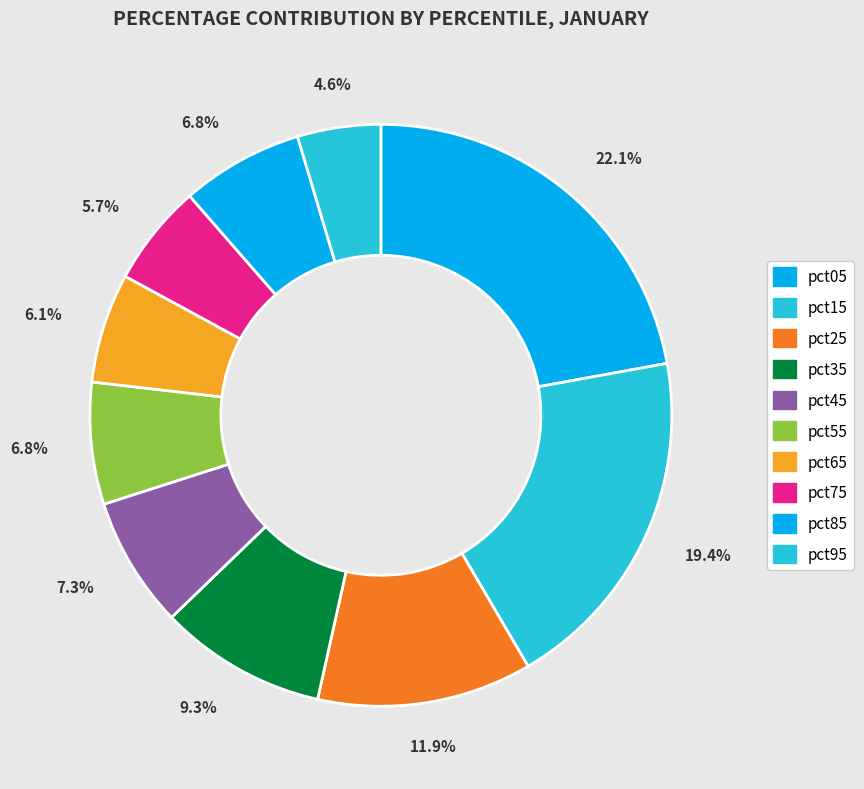

To the nearest percent, what is the average slice percentage?

10%